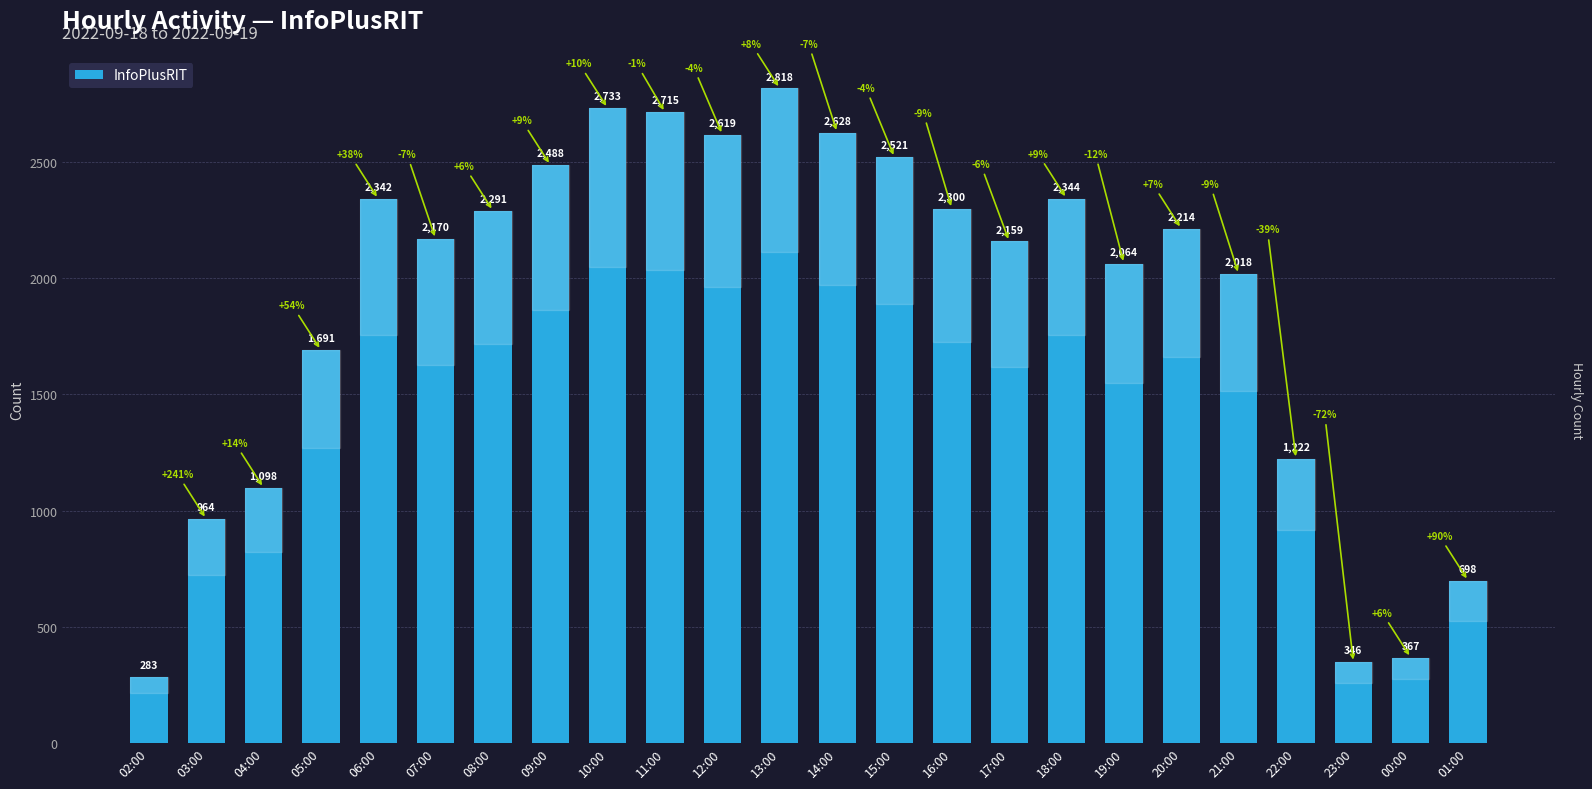

List the labels in order of value, smallest first.

02:00, 23:00, 00:00, 01:00, 03:00, 04:00, 22:00, 05:00, 21:00, 19:00, 17:00, 07:00, 20:00, 08:00, 16:00, 06:00, 18:00, 09:00, 15:00, 12:00, 14:00, 11:00, 10:00, 13:00